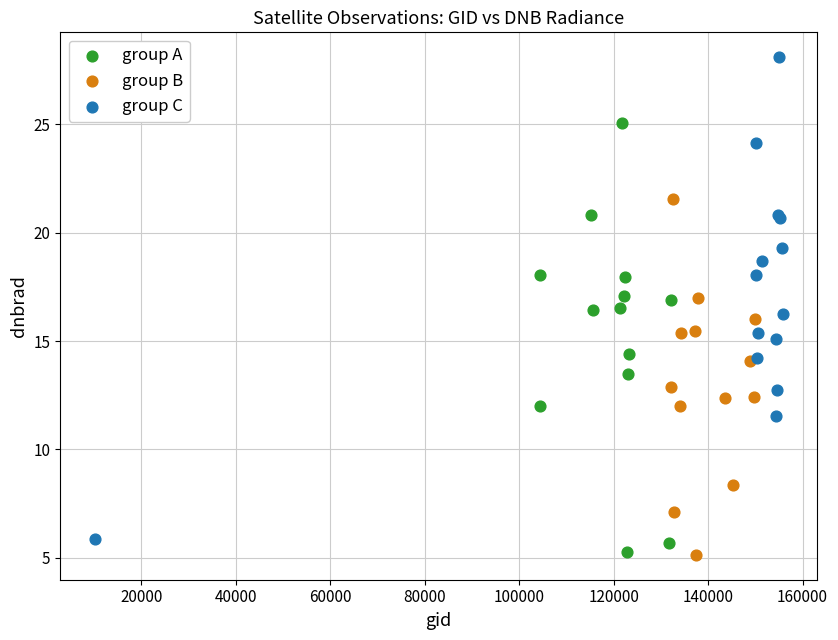

Which series contains the highest Y value?

group C